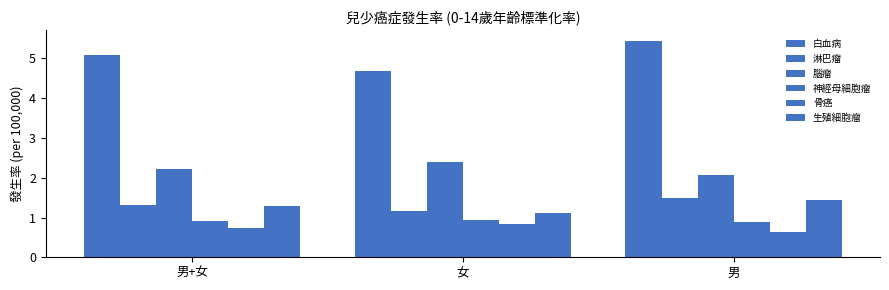

What is the value of the 白血病 bar at the 3rd from the left?

5.4